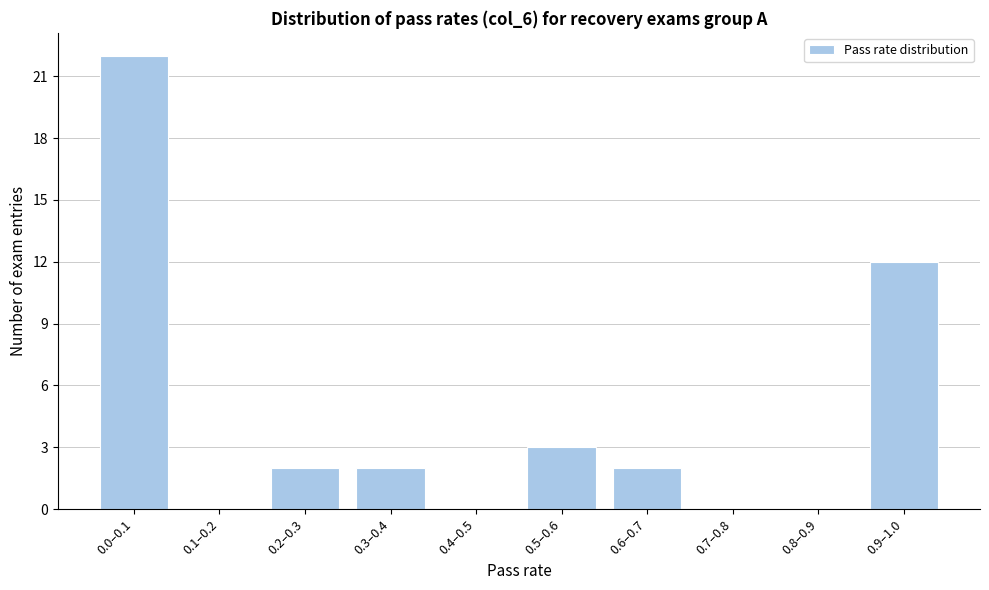

Reading right to left, transcribe all the data shown in this chart.

0.9–1.0=12	0.8–0.9=0	0.7–0.8=0	0.6–0.7=2	0.5–0.6=3	0.4–0.5=0	0.3–0.4=2	0.2–0.3=2	0.1–0.2=0	0.0–0.1=22